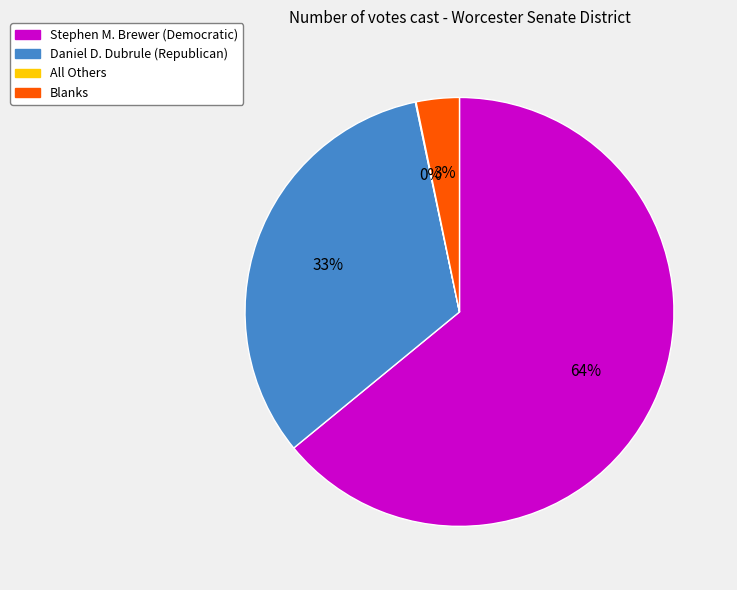

To the nearest percent, what is the difference between the Daniel D. Dubrule (Republican) and Stephen M. Brewer (Democratic) slice percentages?

31%